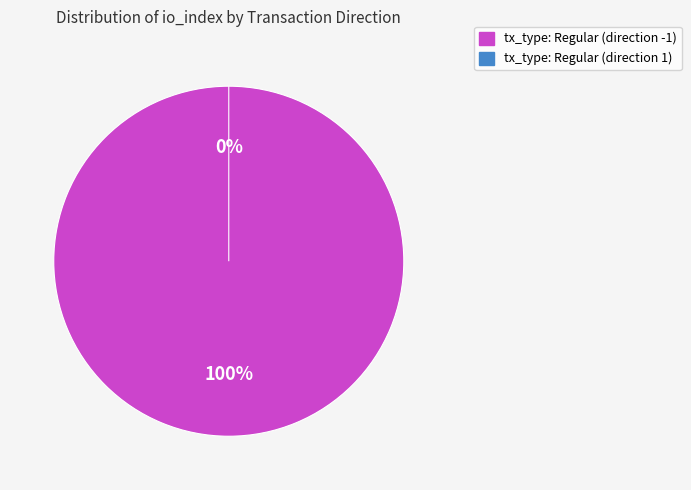

Rank the categories by value from highest to lowest.

tx_type: Regular (direction -1), tx_type: Regular (direction 1)